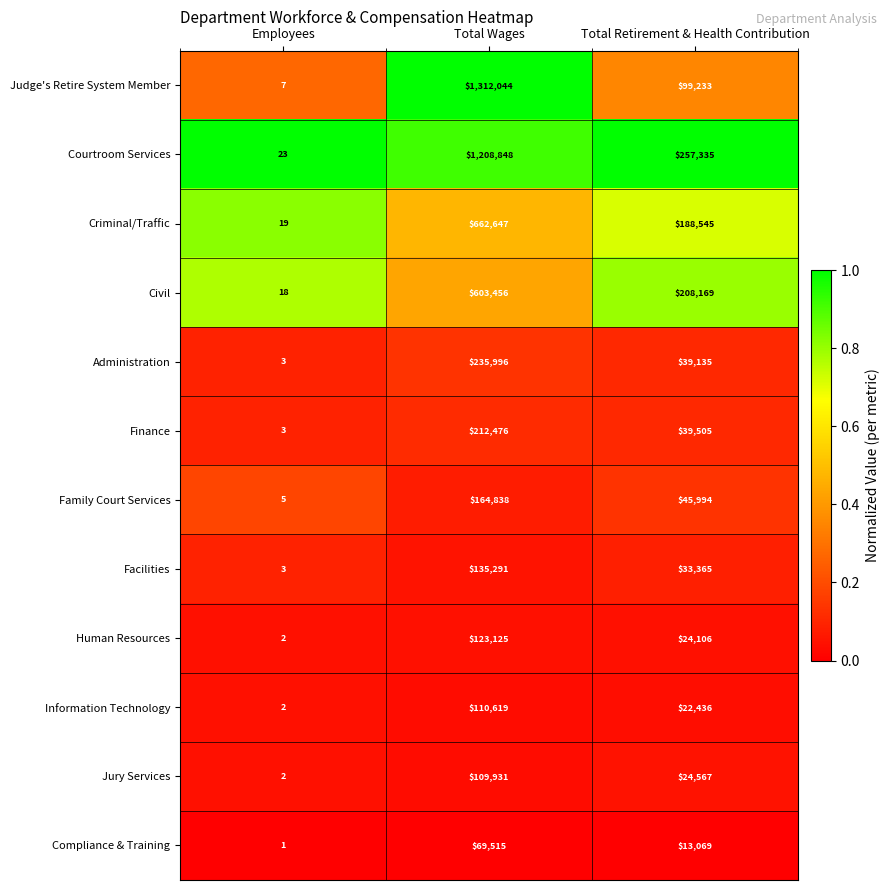

Count the number of data series in this chart.

12